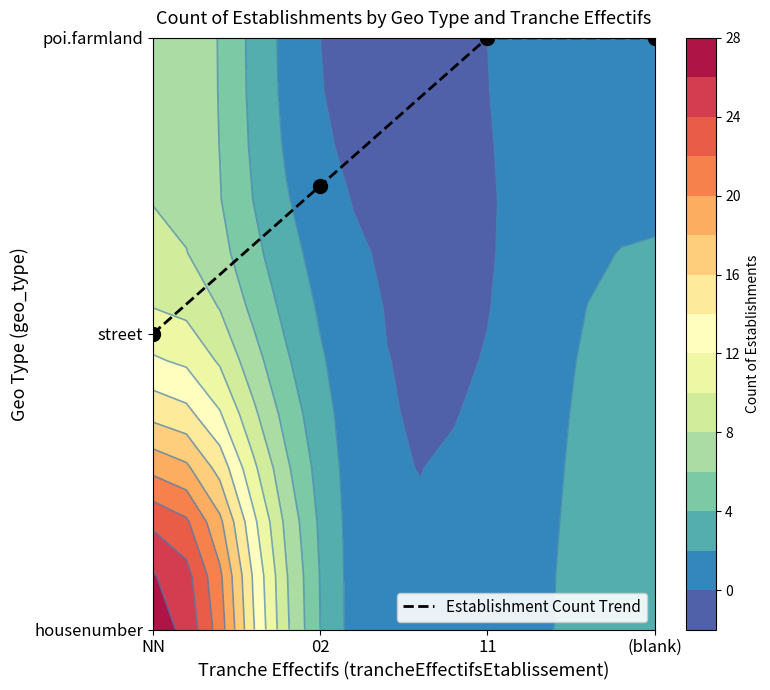

What is the change in value from 02 to 11?

+0.5